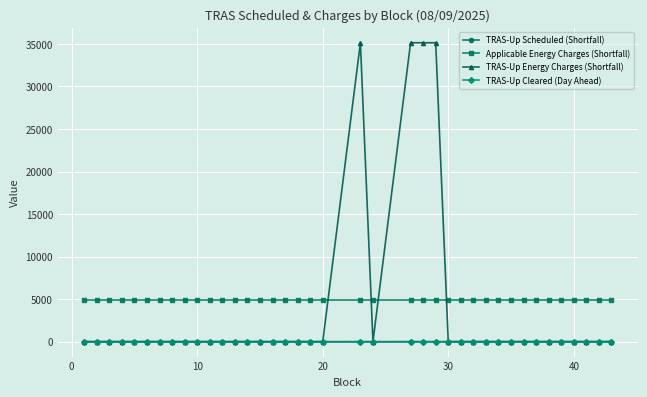

What is the sum of all Applicable Energy Charges (Shortfall) values?

191373.0